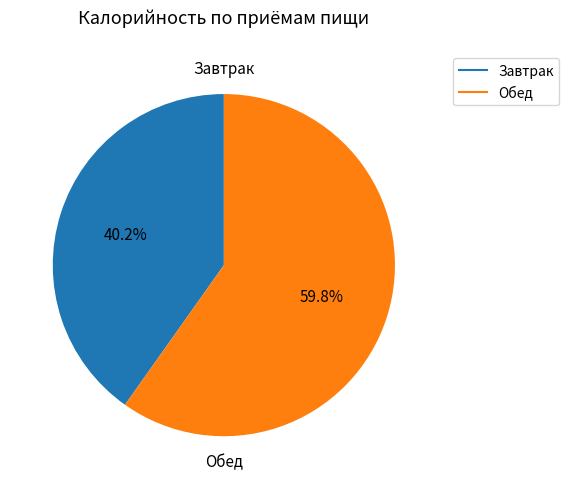

Count the number of slices in the pie.

2